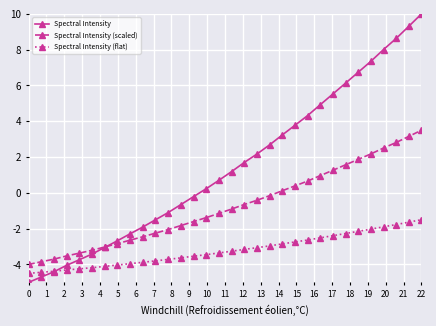

What is the difference between the maximum and second lowest values in the Spectral Intensity (flat) series?

2.9